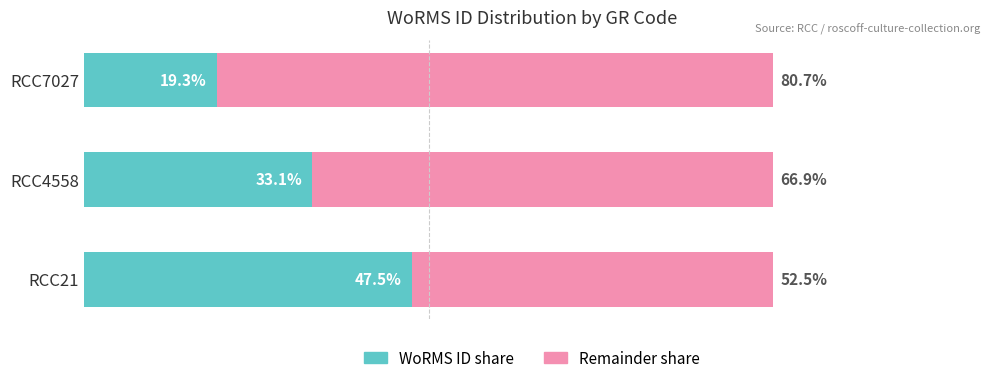

What is the value of the Remainder (right) bar at the 3rd from the left?

80.7